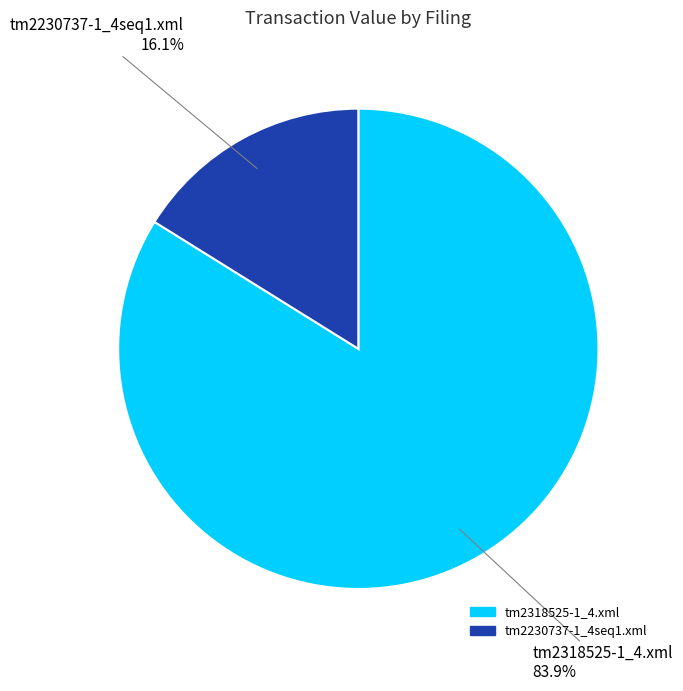

Rank the categories by value from lowest to highest.

tm2230737-1_4seq1.xml, tm2318525-1_4.xml